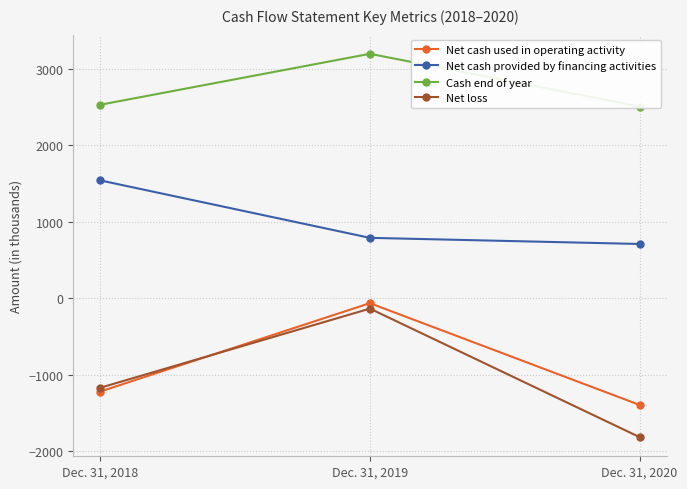

Reading right to left, list all the values displayed in this chart.

Net cash used in operating activity: -1394	-64	-1219
Net cash provided by financing activities: 710	790	1541
Cash end of year: 2507	3196	2530
Net loss: -1815	-135	-1170